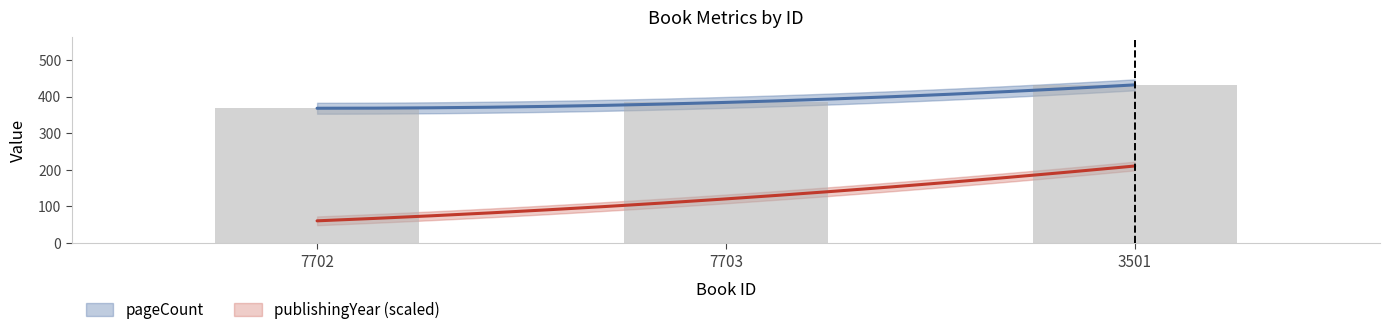

The chart shows a value of 573 at 7702. True or false?

False